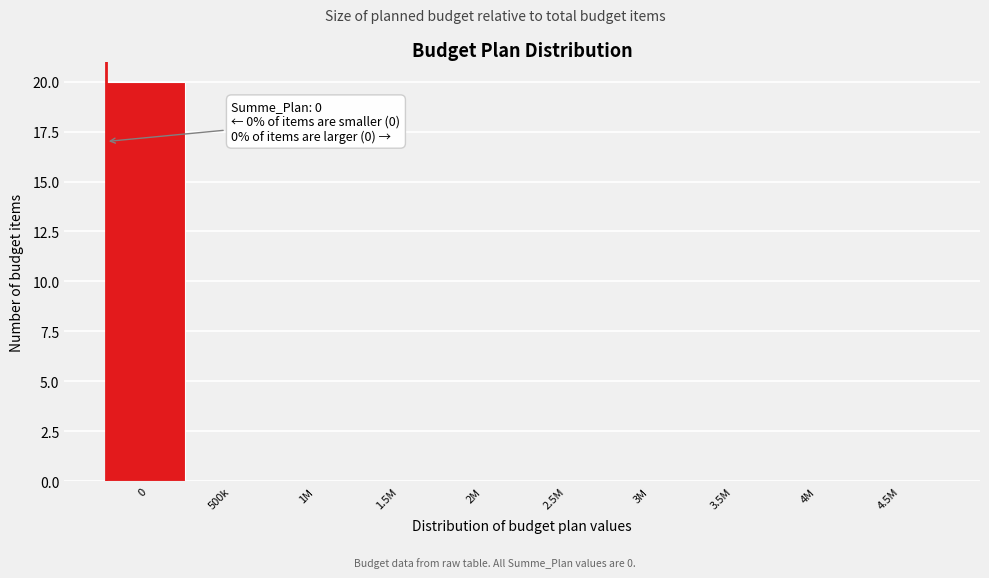

Reading left to right, list all the values displayed in this chart.

0=20	500k=0	1M=0	1.5M=0	2M=0	2.5M=0	3M=0	3.5M=0	4M=0	4.5M=0